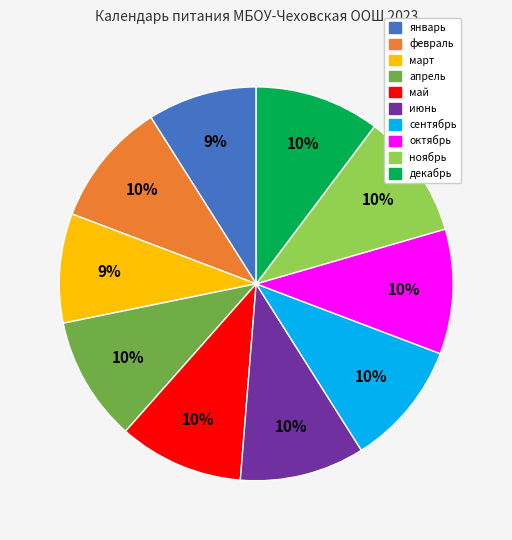

To the nearest percent, what percentage of the pie is январь?

9%